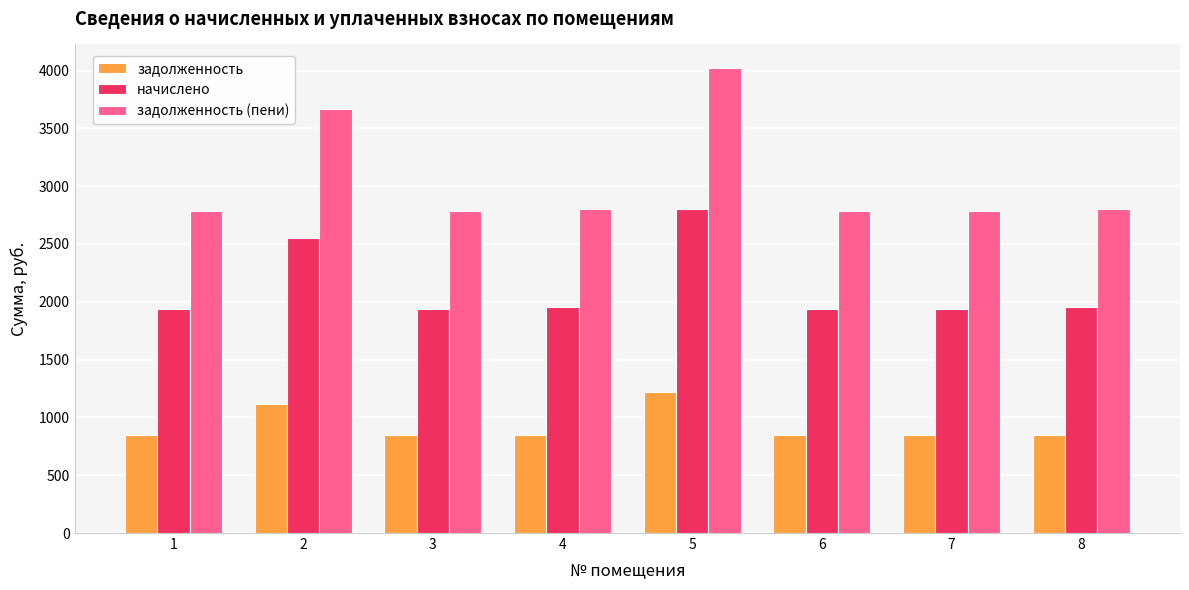

What is the highest value of the задолженность series?

1222.2